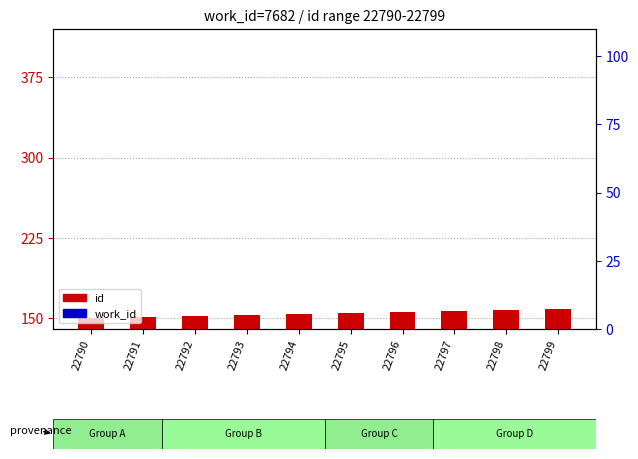

Which series has the largest Y range (max minus min)?

id (shifted)